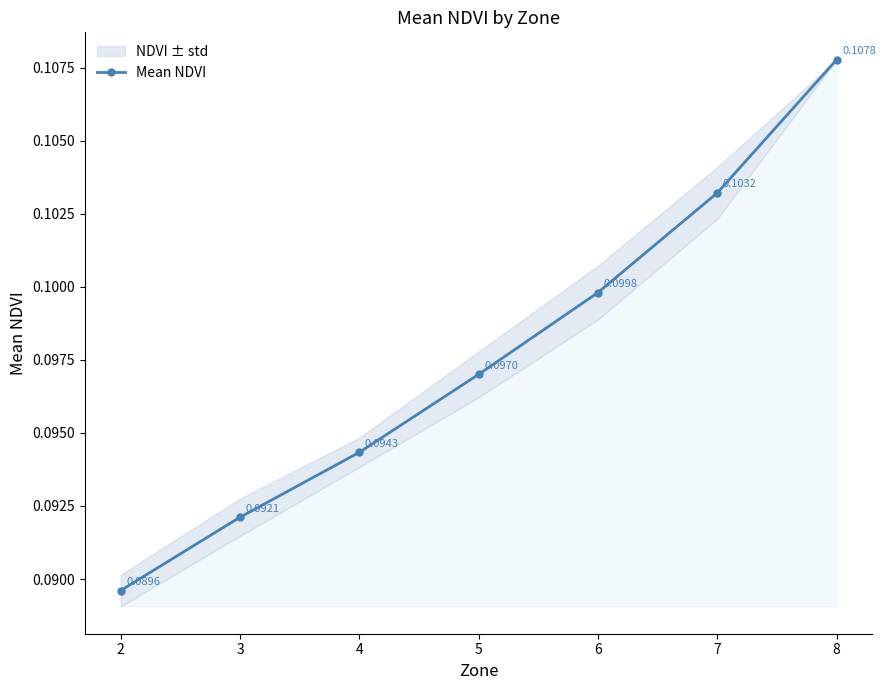

What is the value of the 7th point from the left?

0.1